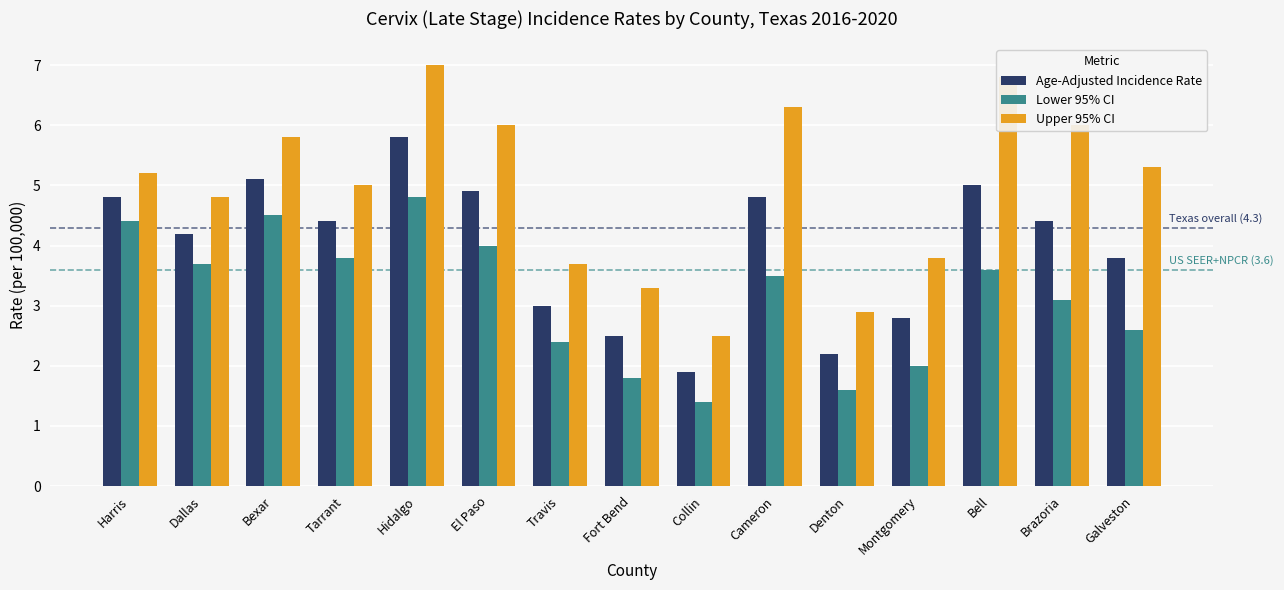

Count the number of data series in this chart.

3